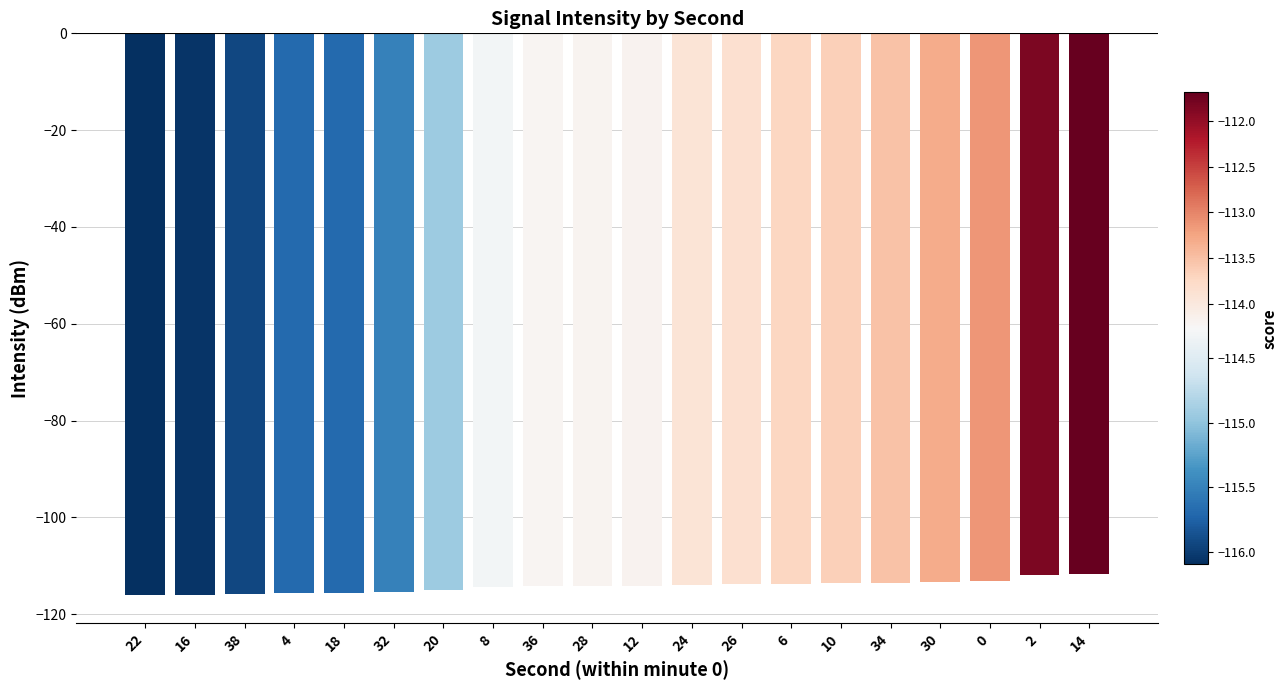

How many data points does each series have?

20